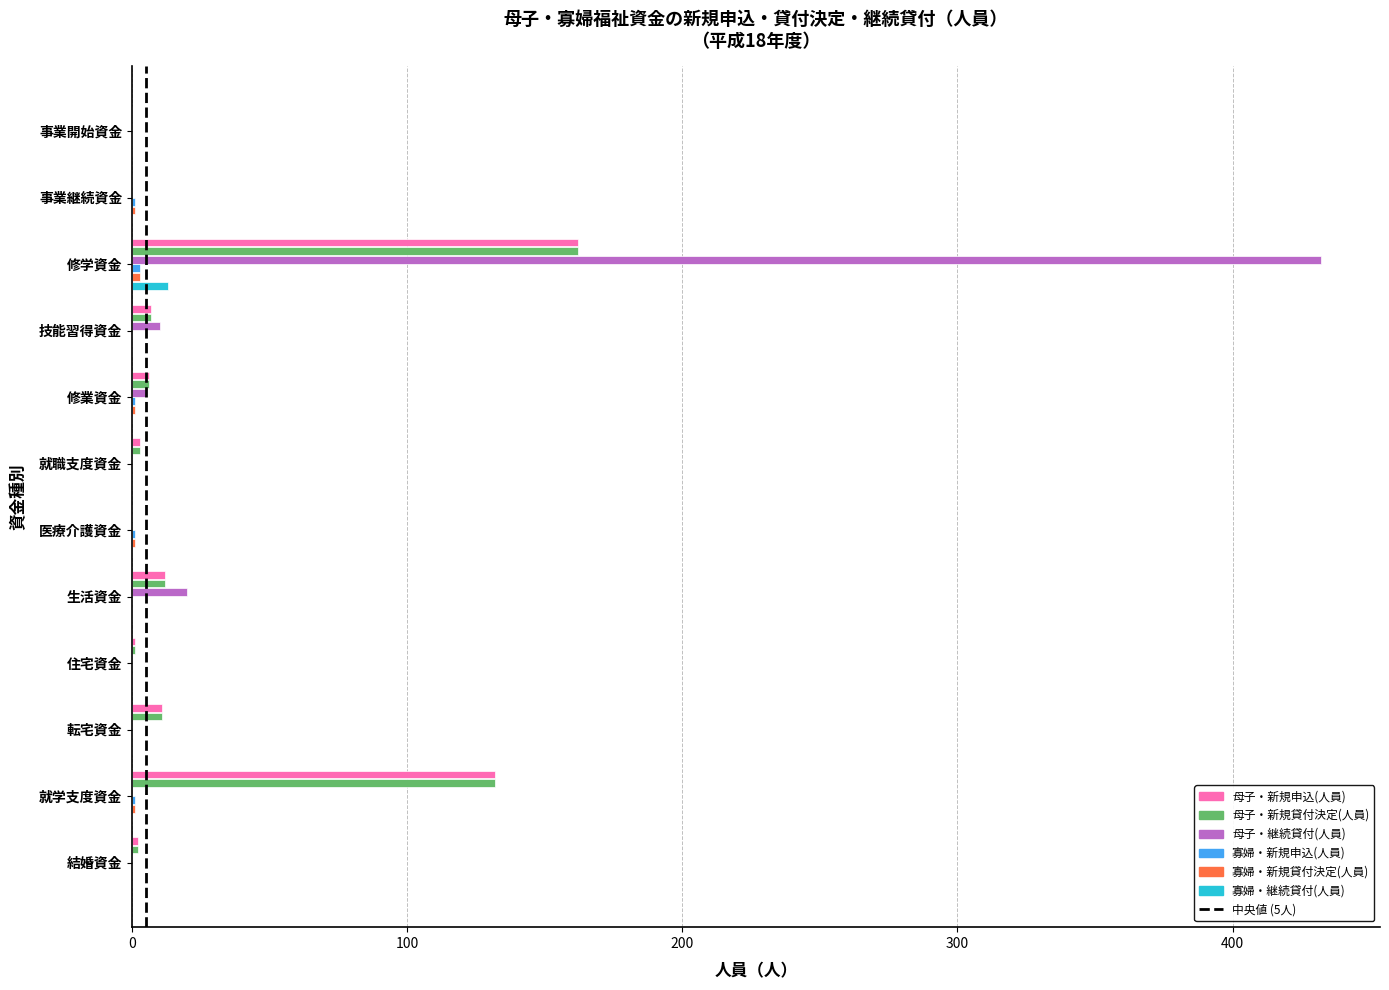

At which category is the sum across all series the highest?

修学資金